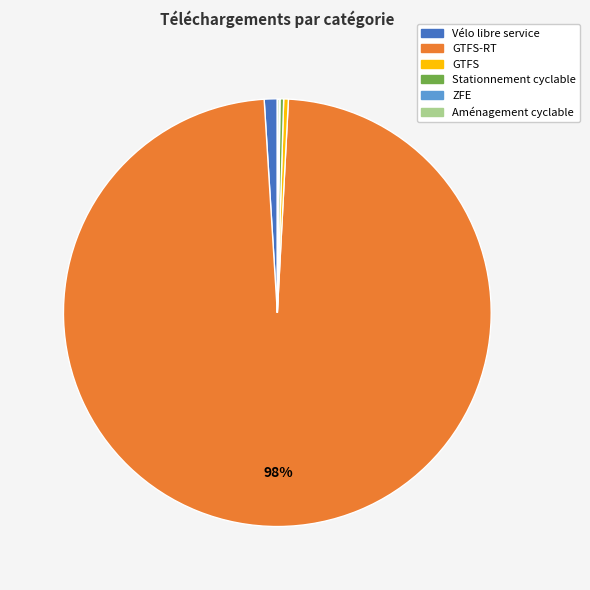

To the nearest percent, what is the average slice percentage?

17%